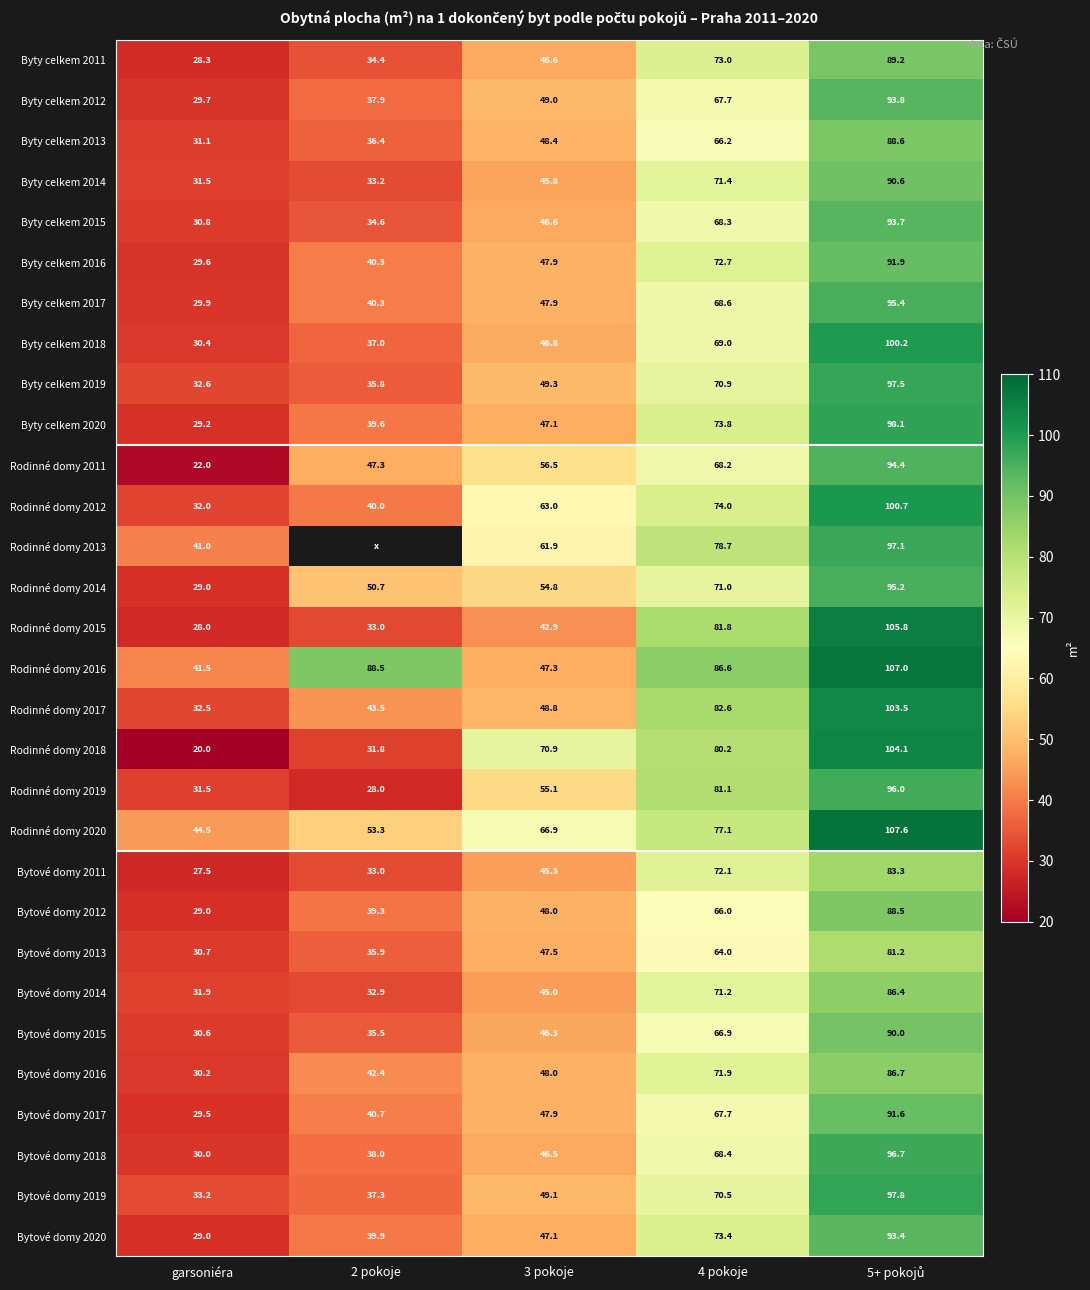

Where is Rodinné domy 2011 nearest to the value 58?

3 pokoje